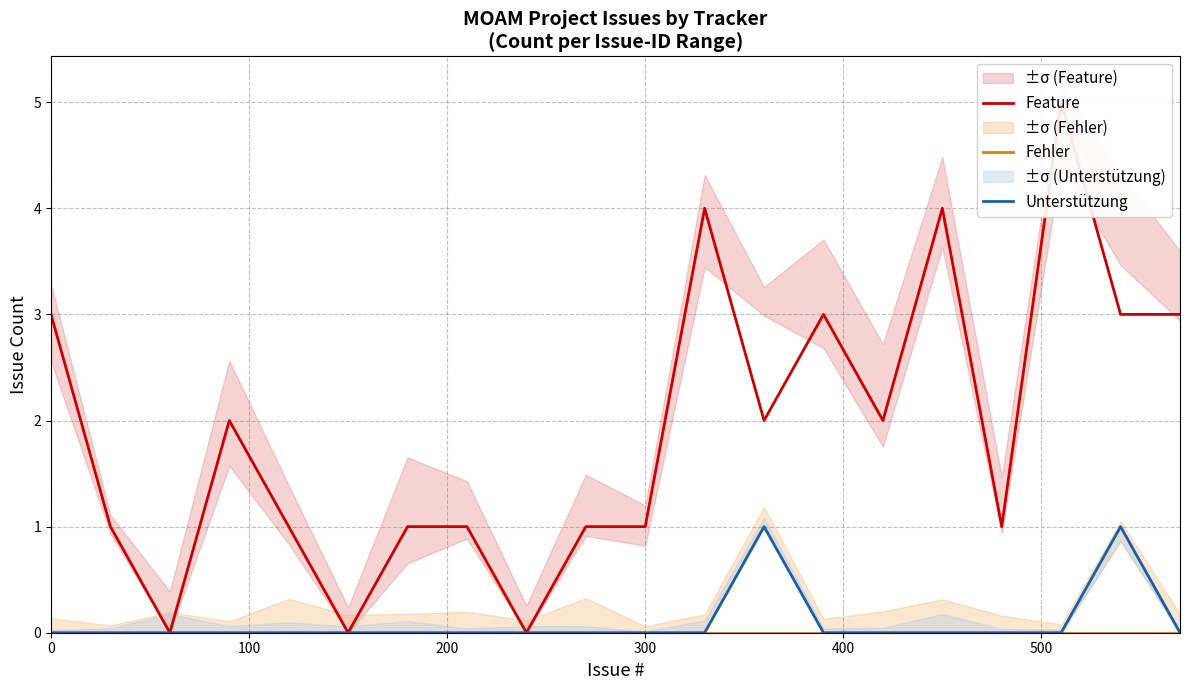

The value of Unterstützung at 300 is 0. True or false?

True